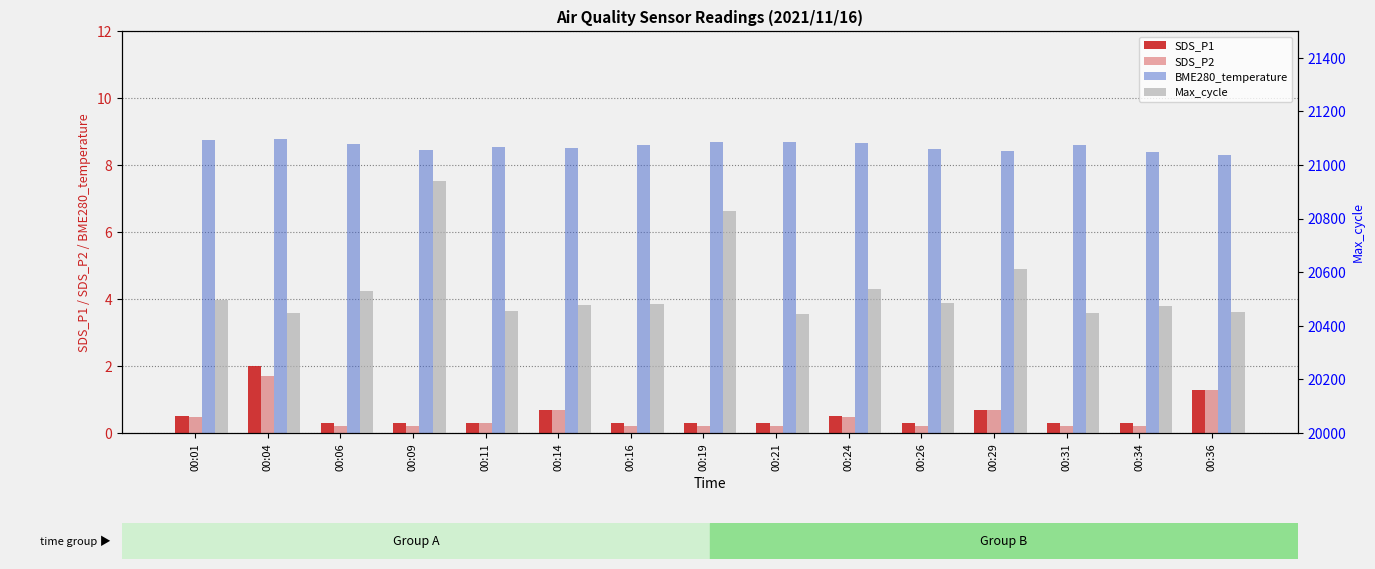

Which category has the highest value across all series?

00:09